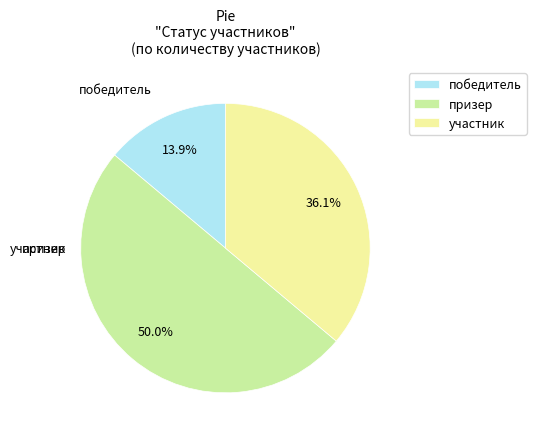

True or false: участник accounts for 47% of the total.

False